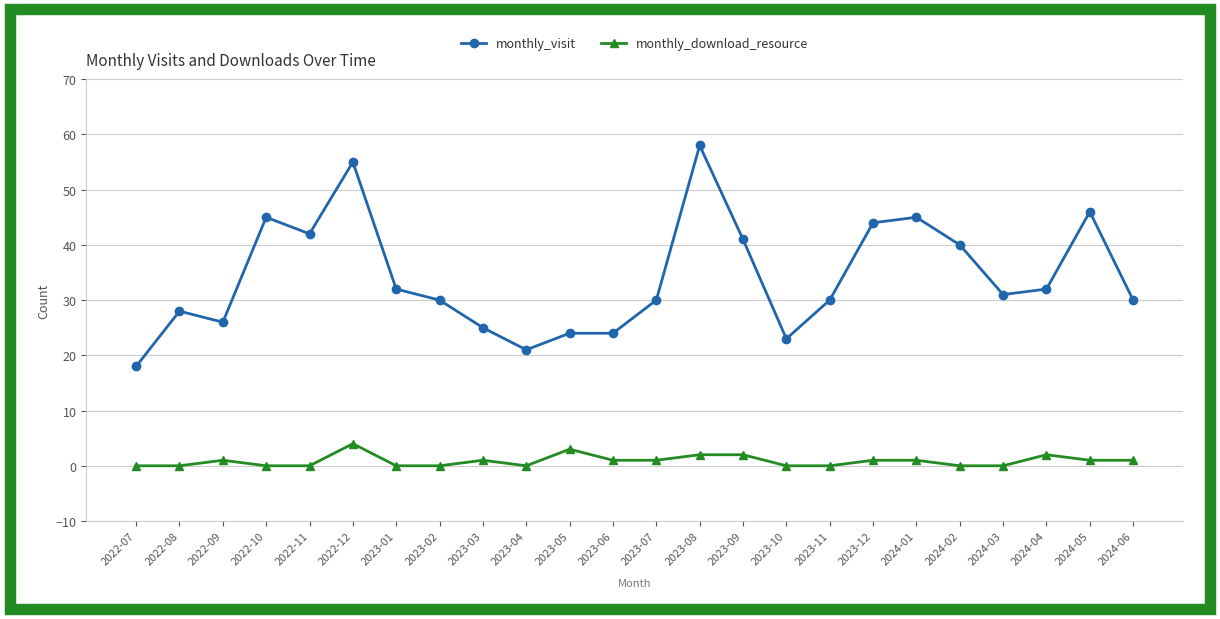

Is it true that monthly_download_resource equals 1 at 2023-12?

True